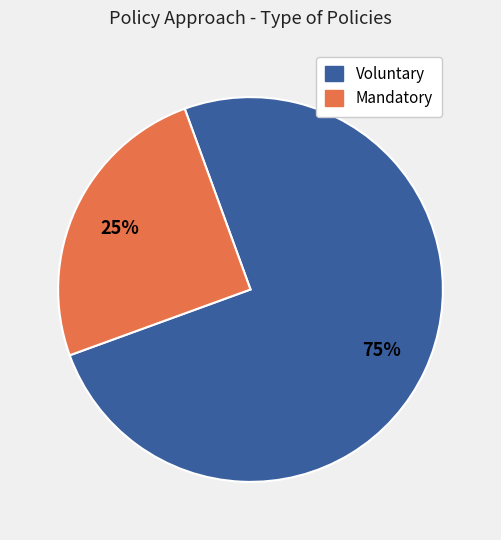

Does any single category account for the majority?

Yes